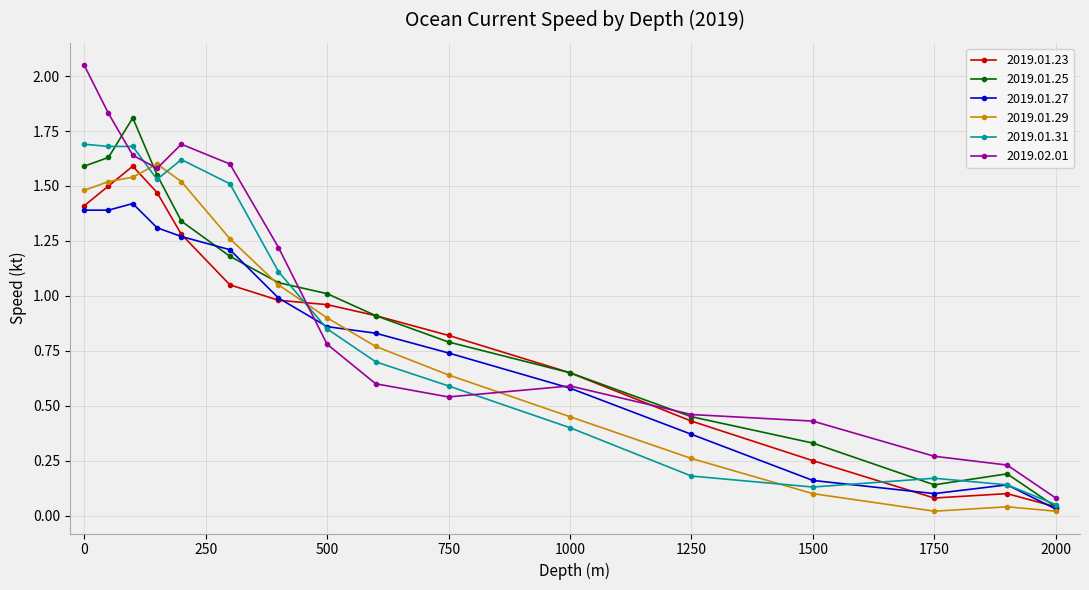

Which series has the widest spread of values?

2019.02.01